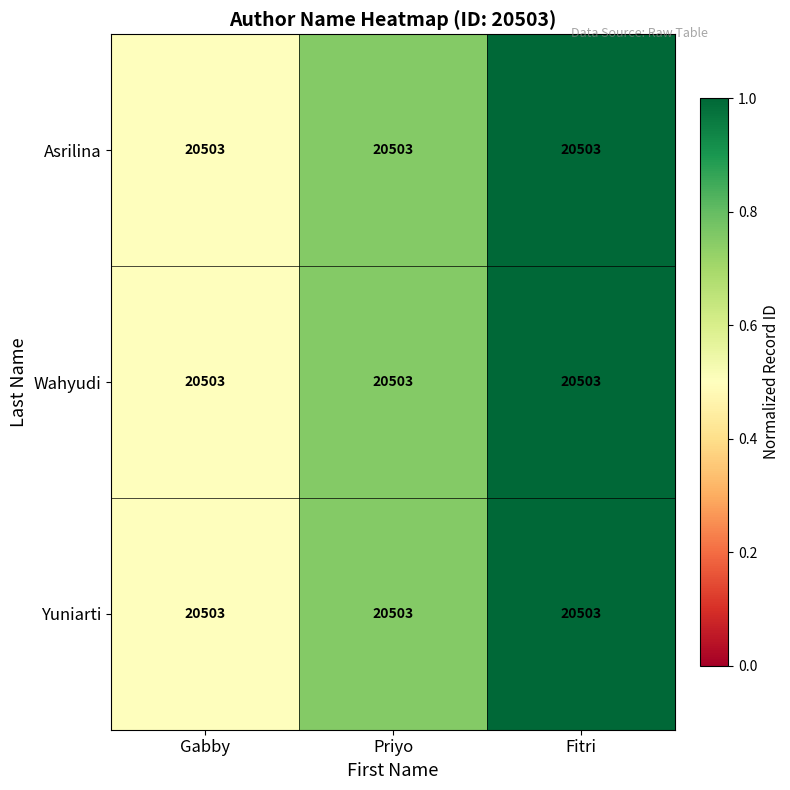

List the labels in order of Asrilina value, largest first.

Fitri, Priyo, Gabby